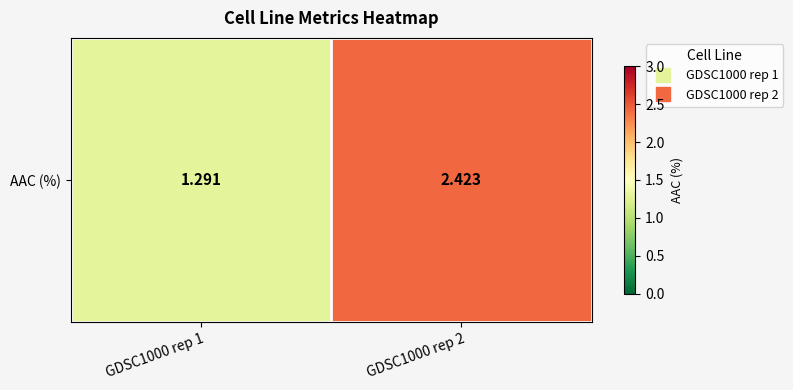

How many distinct data groups are displayed?

1